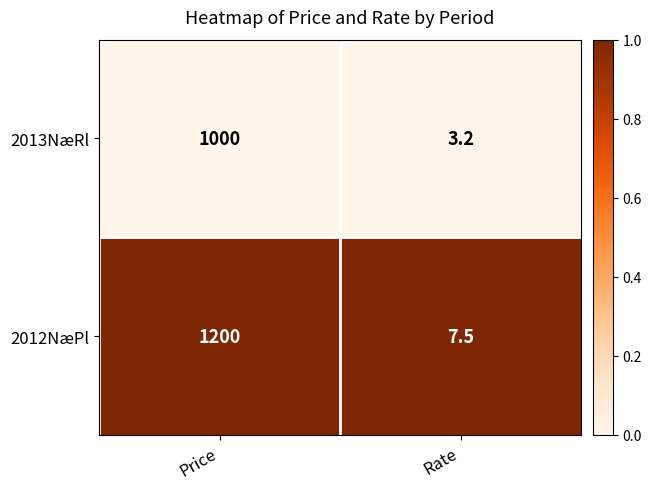

What is the greatest value displayed?

1200.0